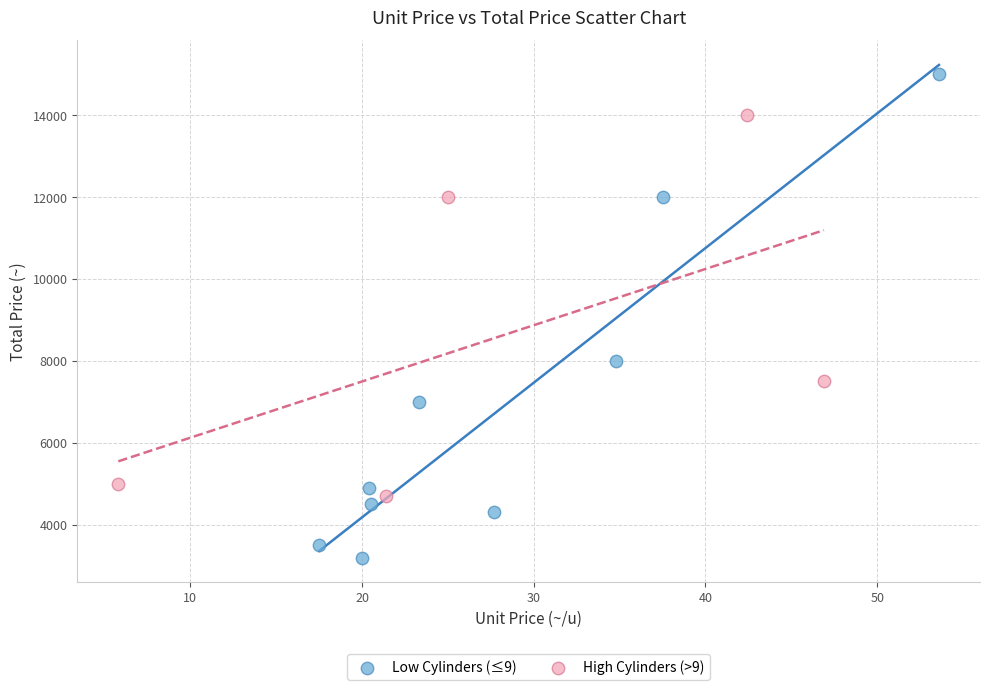

Which series reaches the maximum Y coordinate?

Low Cylinders (≤9)